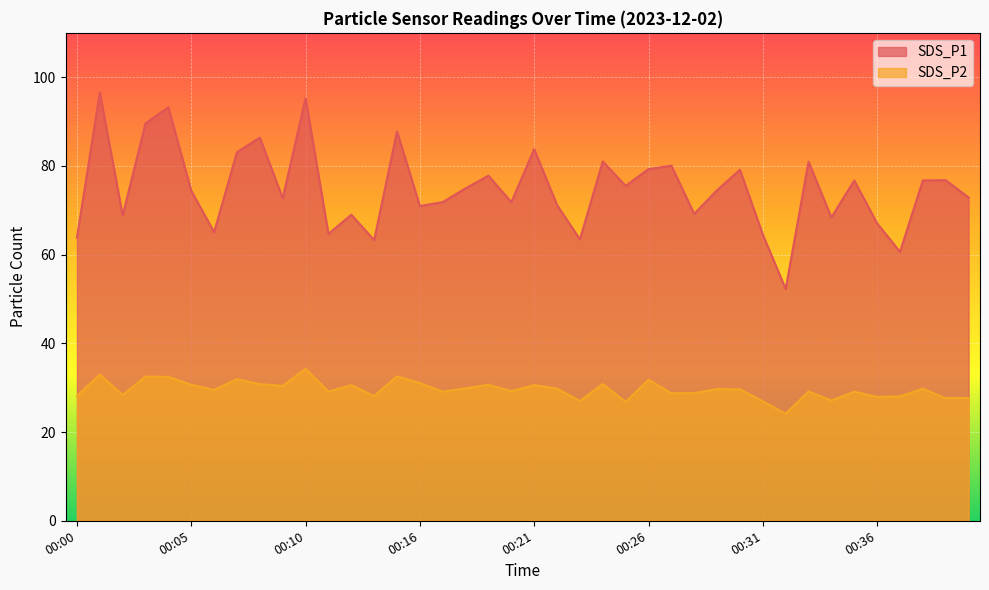

True or false: SDS_P2 has a value of 29.6 at 00:30.

True